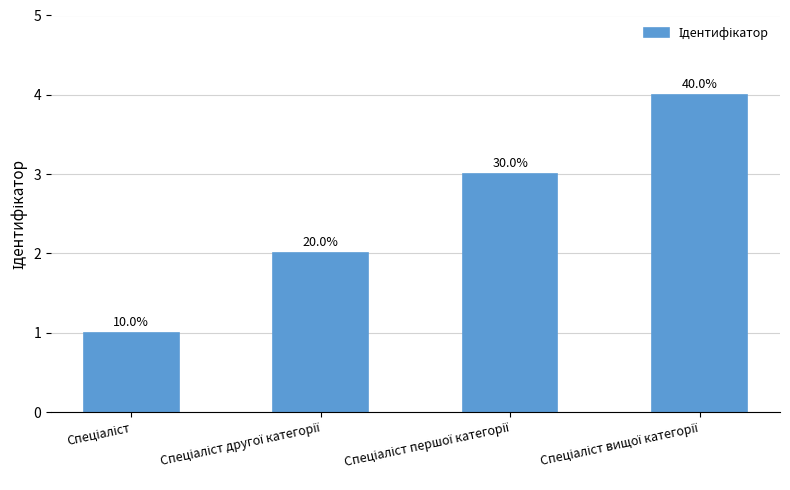

Reading left to right, list all the values displayed in this chart.

Спеціаліст=1	Спеціаліст другої категорії=2	Спеціаліст першої категорії=3	Спеціаліст вищої категорії=4